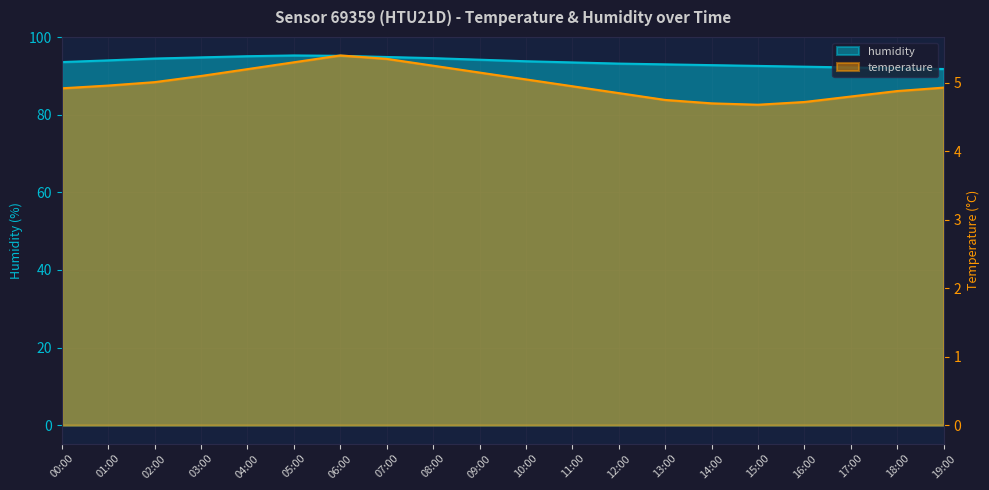

Reading left to right, extract all data points from this chart.

humidity: 00:00=93.6	01:00=94.0	02:00=94.5	03:00=94.8	04:00=95.1	05:00=95.3	06:00=95.2	07:00=94.9	08:00=94.6	09:00=94.2	10:00=93.8	11:00=93.5	12:00=93.2	13:00=93.0	14:00=92.8	15:00=92.6	16:00=92.4	17:00=92.2	18:00=92.0	19:00=91.8
temperature: 00:00=4.9	01:00=5.0	02:00=5.0	03:00=5.1	04:00=5.2	05:00=5.3	06:00=5.4	07:00=5.3	08:00=5.2	09:00=5.2	10:00=5.0	11:00=5.0	12:00=4.8	13:00=4.8	14:00=4.7	15:00=4.7	16:00=4.7	17:00=4.8	18:00=4.9	19:00=4.9